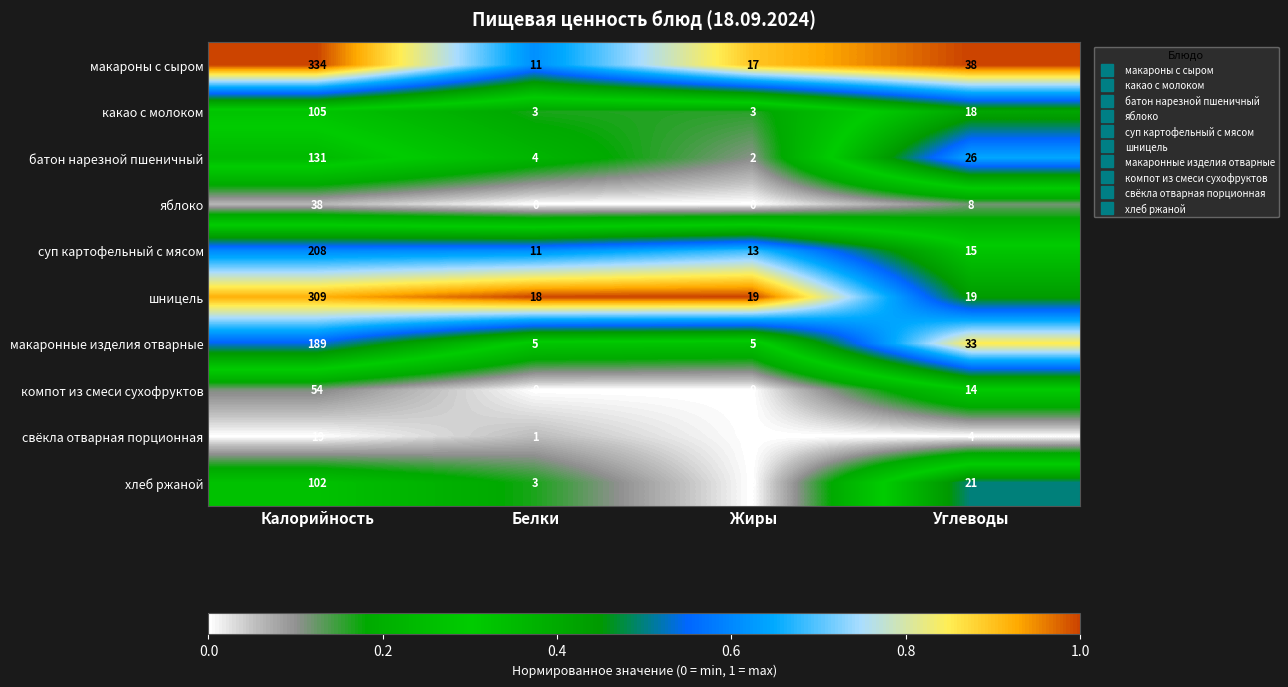

What is the sum of the суп картофельный с мясом values at Углеводы and Жиры?

28